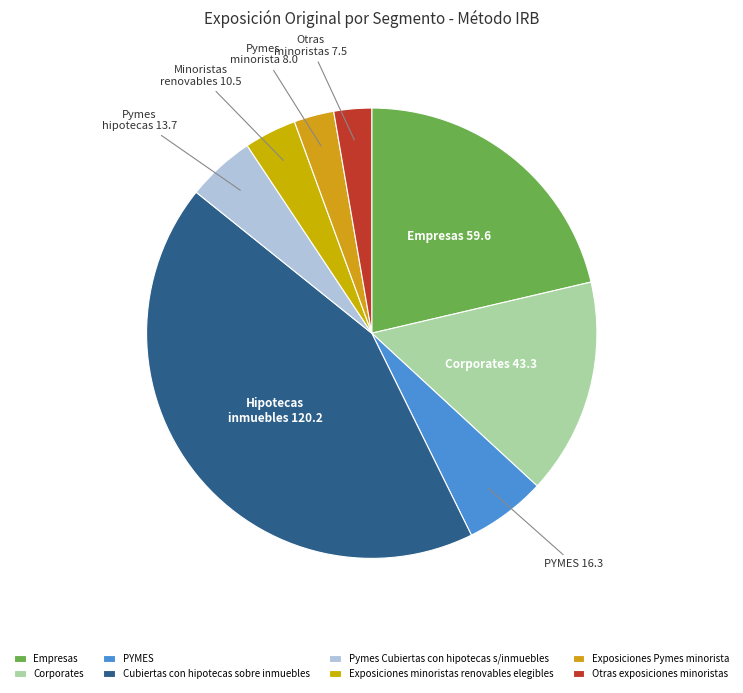

Which category has the biggest portion of the pie?

Cubiertas con hipotecas sobre inmuebles